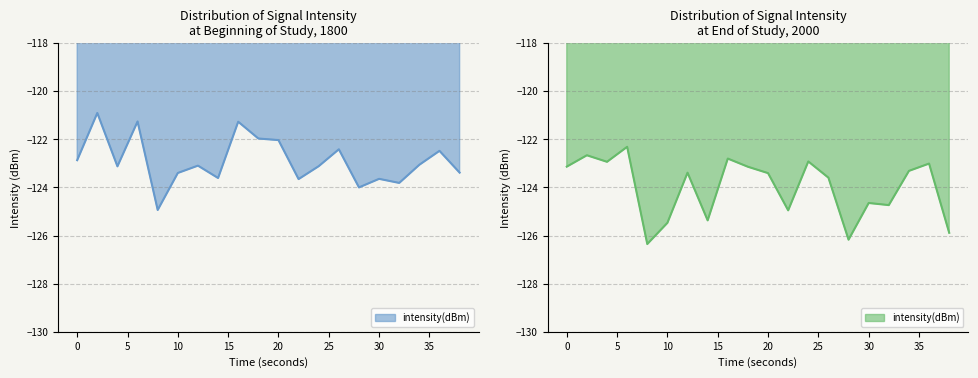

How many lines are shown in the chart?

1